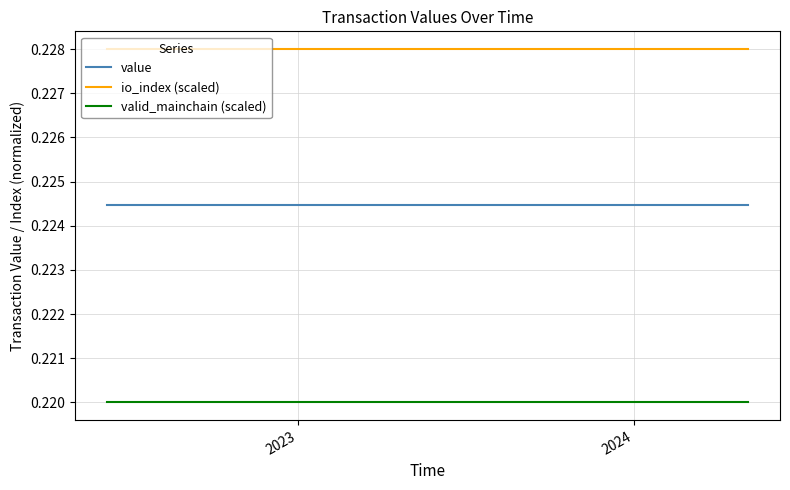

What is the sum of all value values?

5.4